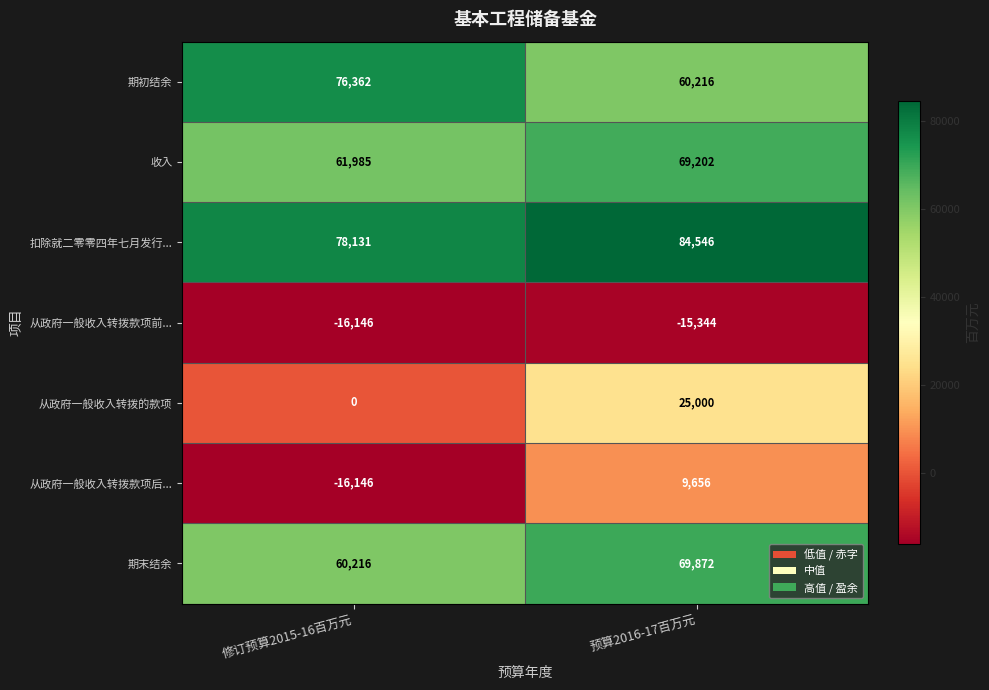

What is the maximum value shown in the chart?

84546